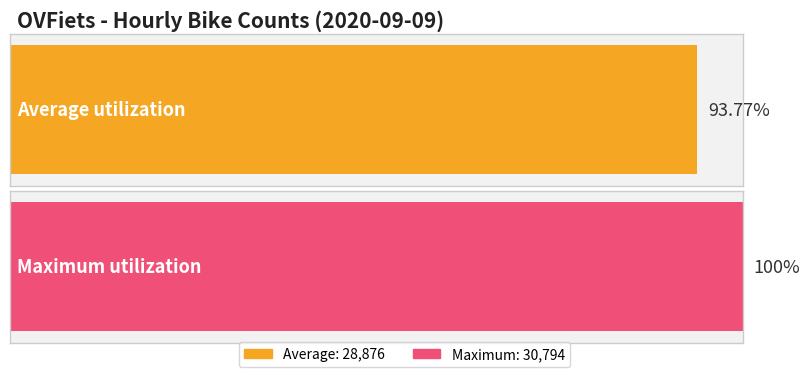

The chart shows a value of 6957 at 23:00. True or false?

False